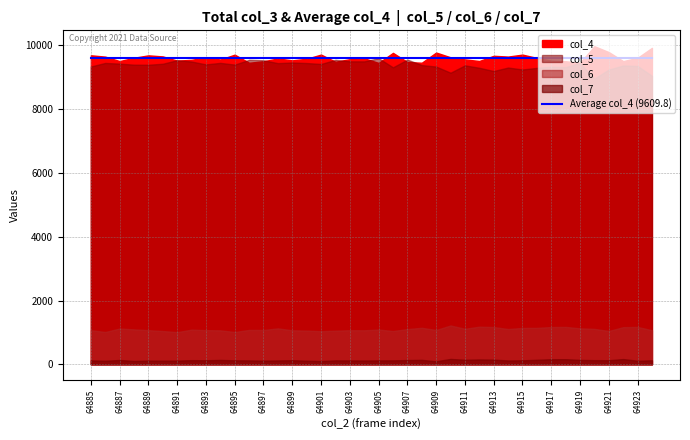

How many lines are shown in the chart?

5